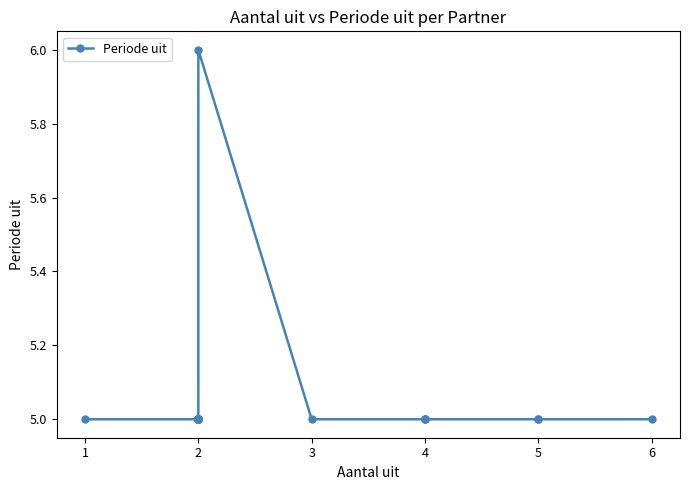

Does the chart have visible grid lines?

No